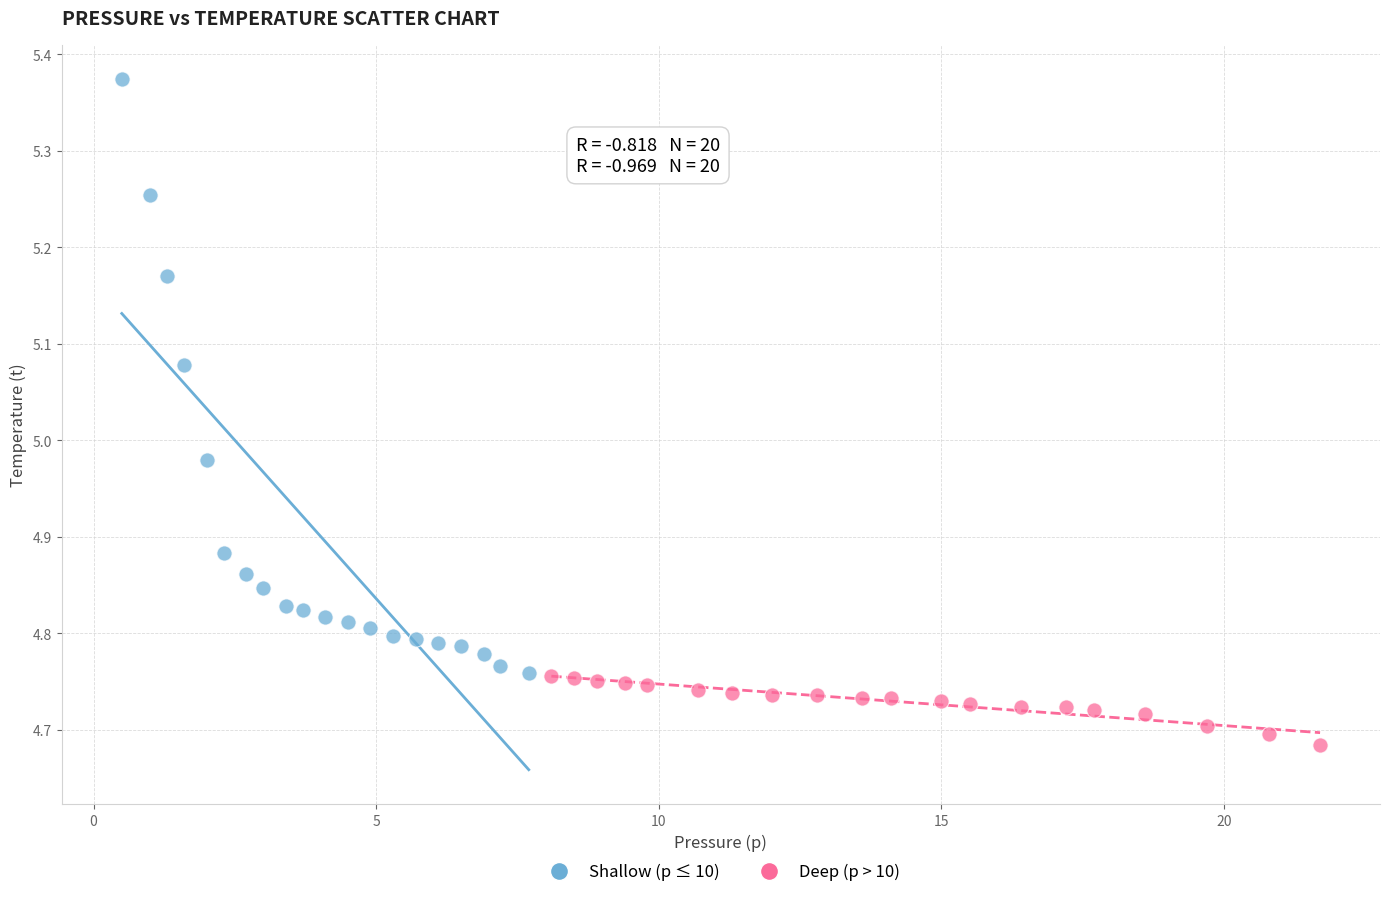

What are all the series names shown in the legend?

Shallow (p ≤ 10), Deep (p > 10)